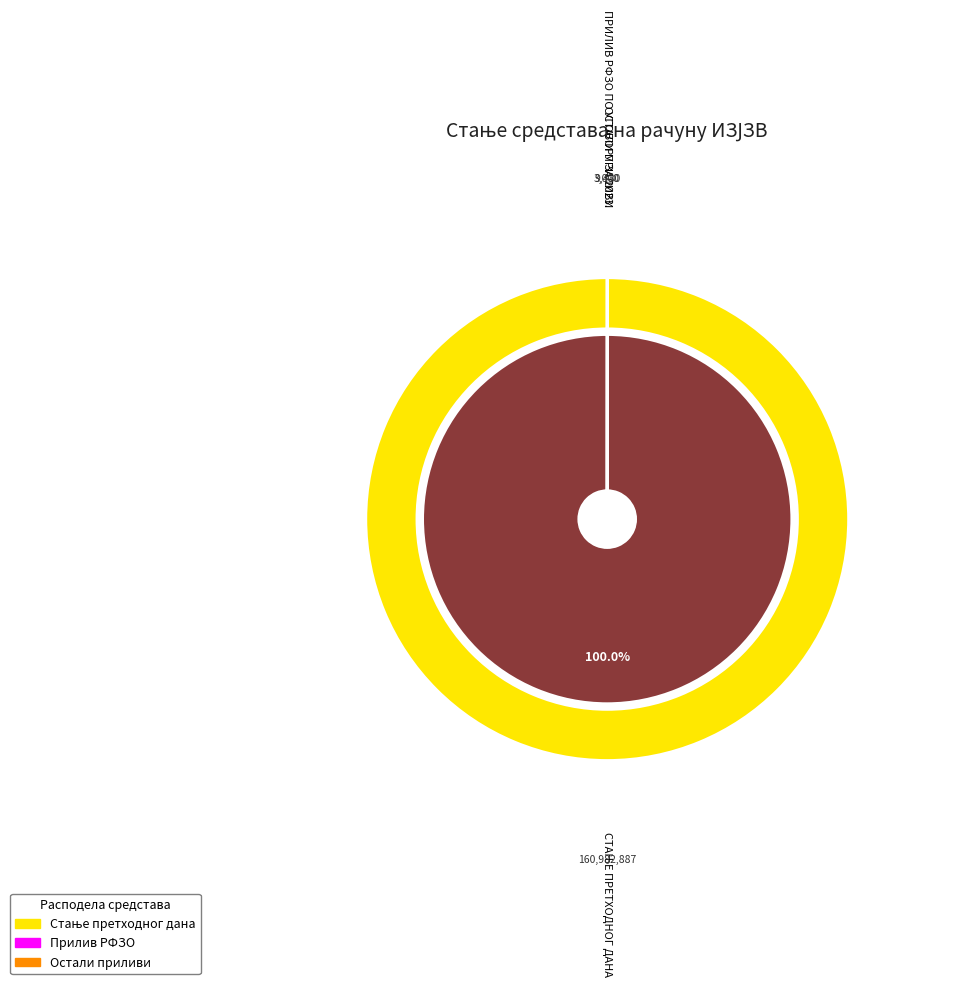

To the nearest percent, what is the difference between the largest and smallest slice percentages?

100%